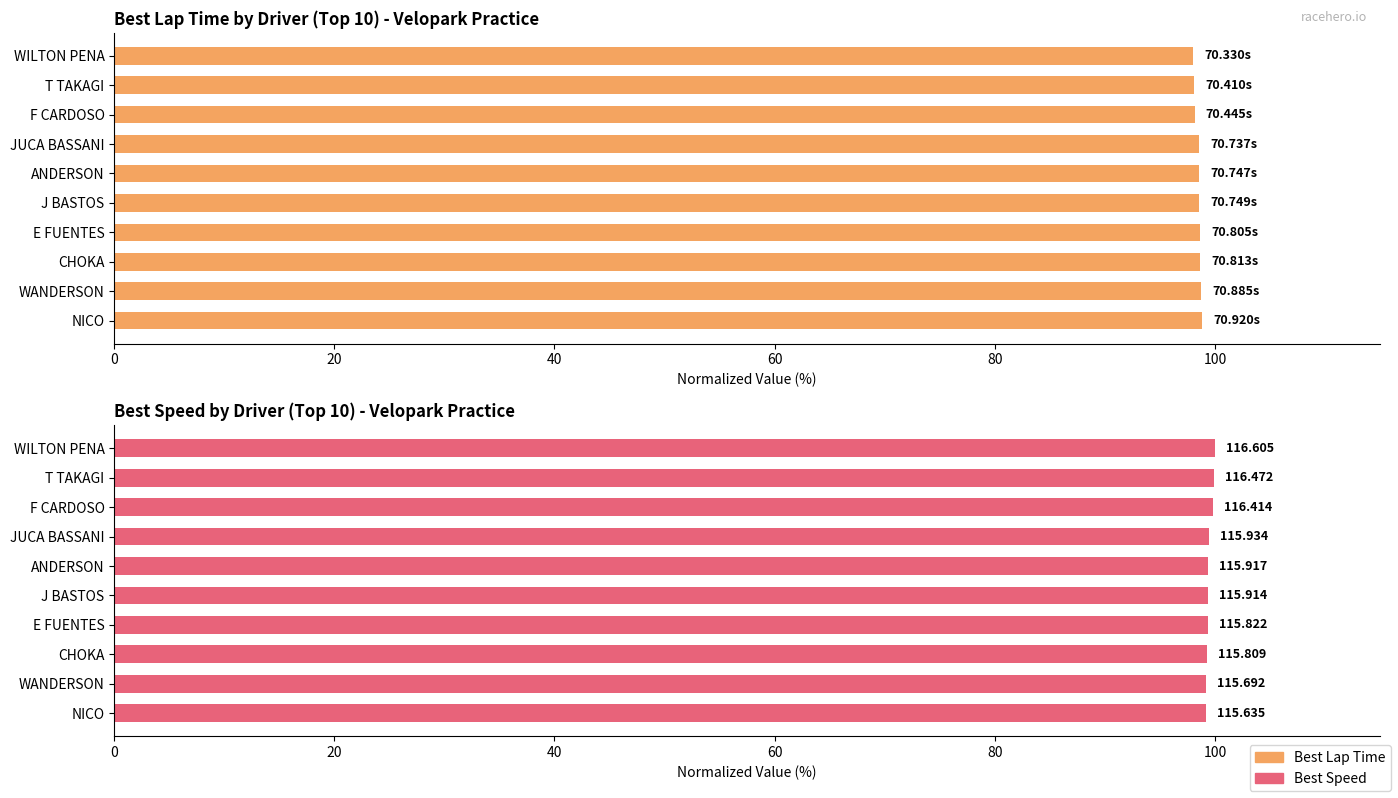

What position from the left is JUCA BASSANI?

4